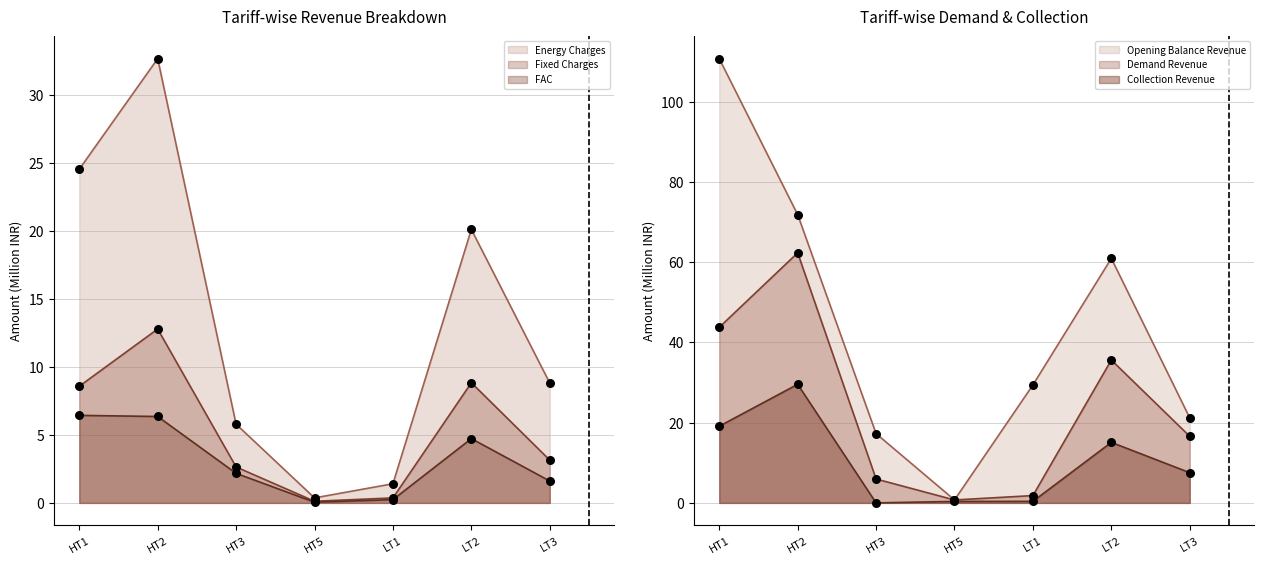

Which series has the widest spread of Y values?

Energy Charges